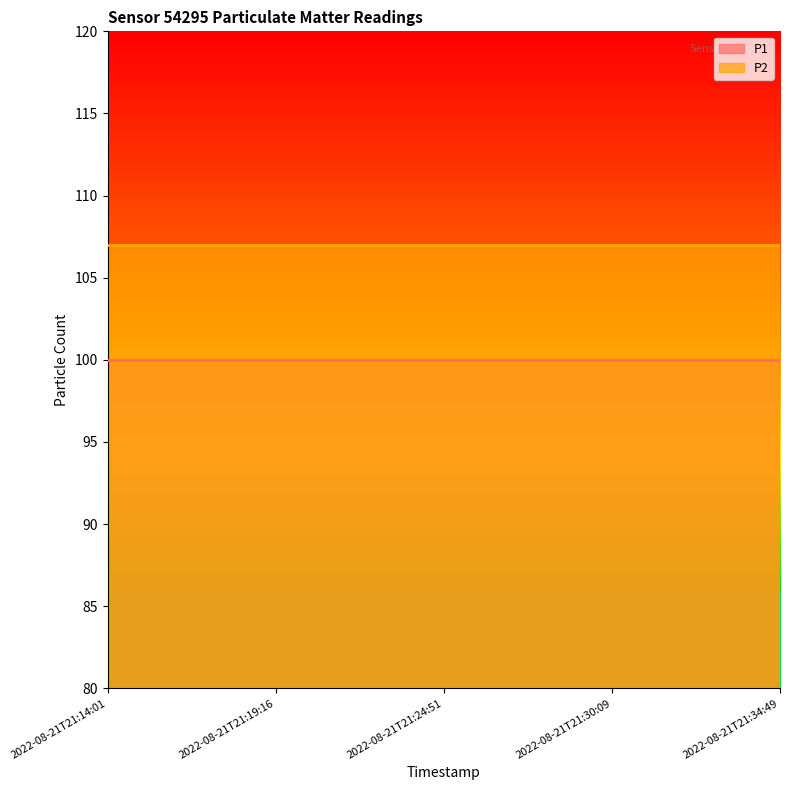

At how many categories does at least one series exceed 100?

5